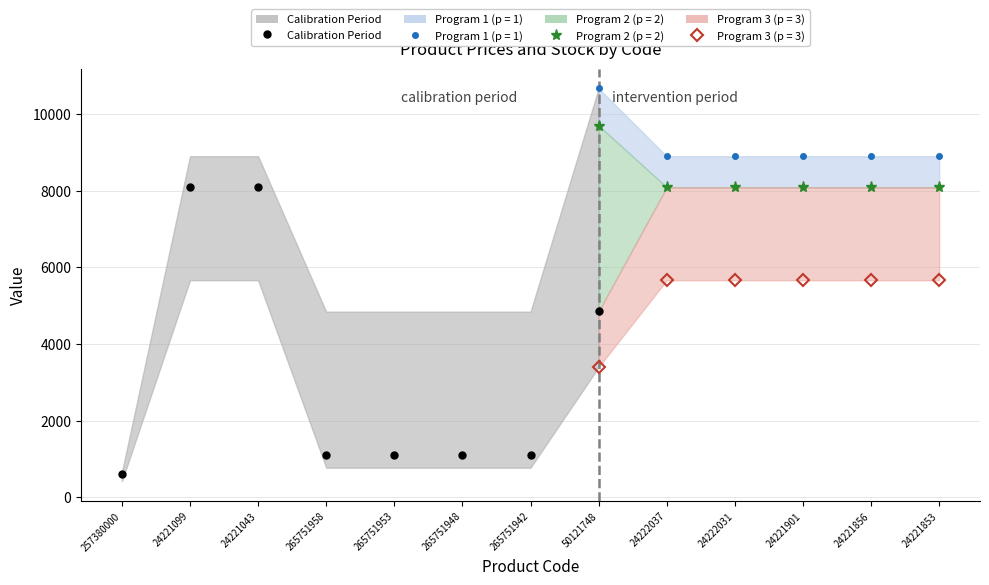

At which category does the chart reach its minimum across all series?

257380000